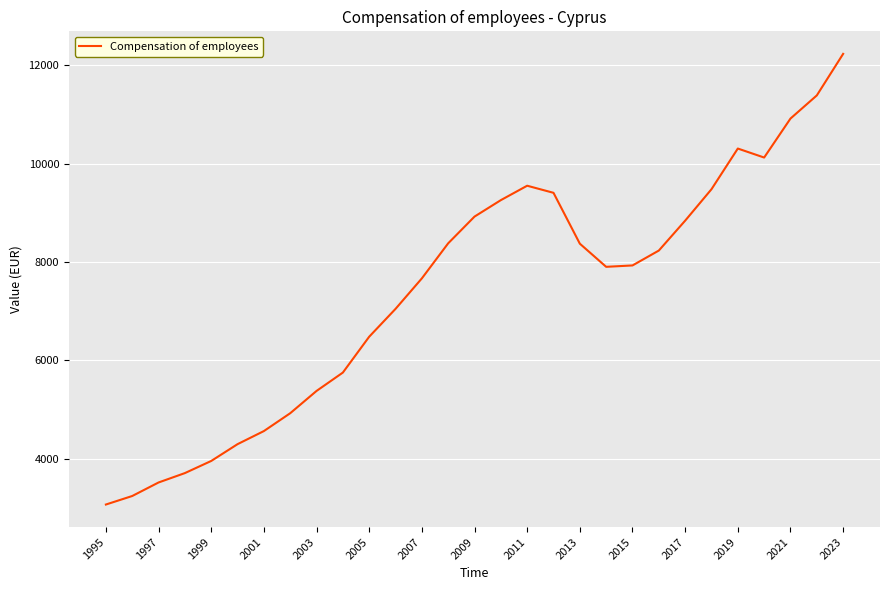

What is the difference between the maximum and minimum values?

9169.2